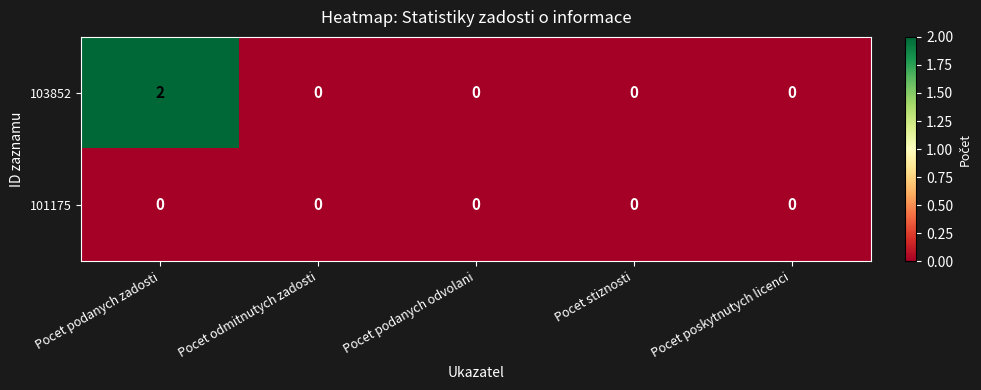

Reading right to left, what are all the values shown in this chart?

103852: 0	0	0	0	2
101175: 0	0	0	0	0